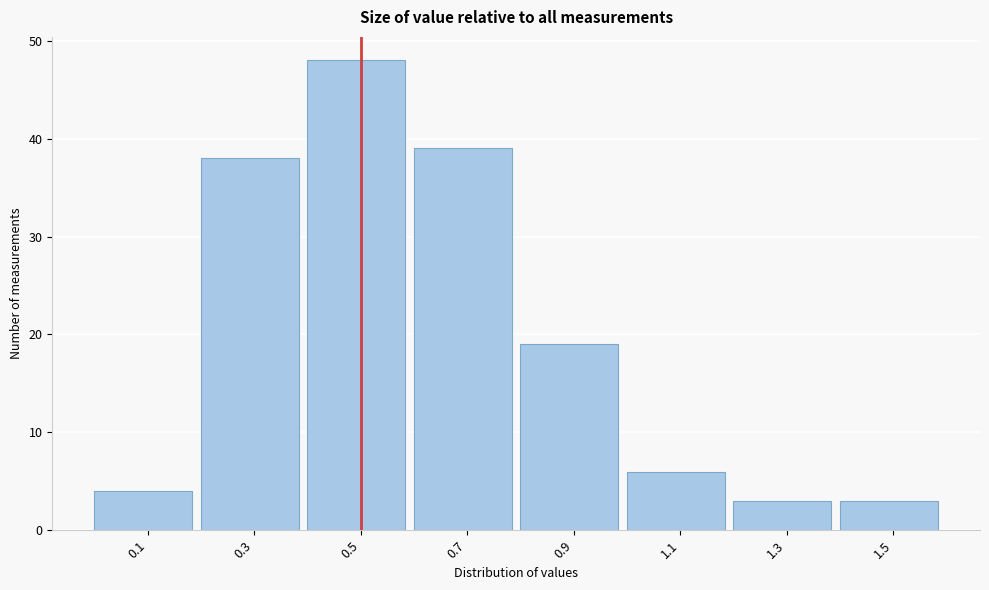

Reading left to right, extract all data points from this chart.

0.1=4	0.3=38	0.5=48	0.7=39	0.9=19	1.1=6	1.3=3	1.5=3